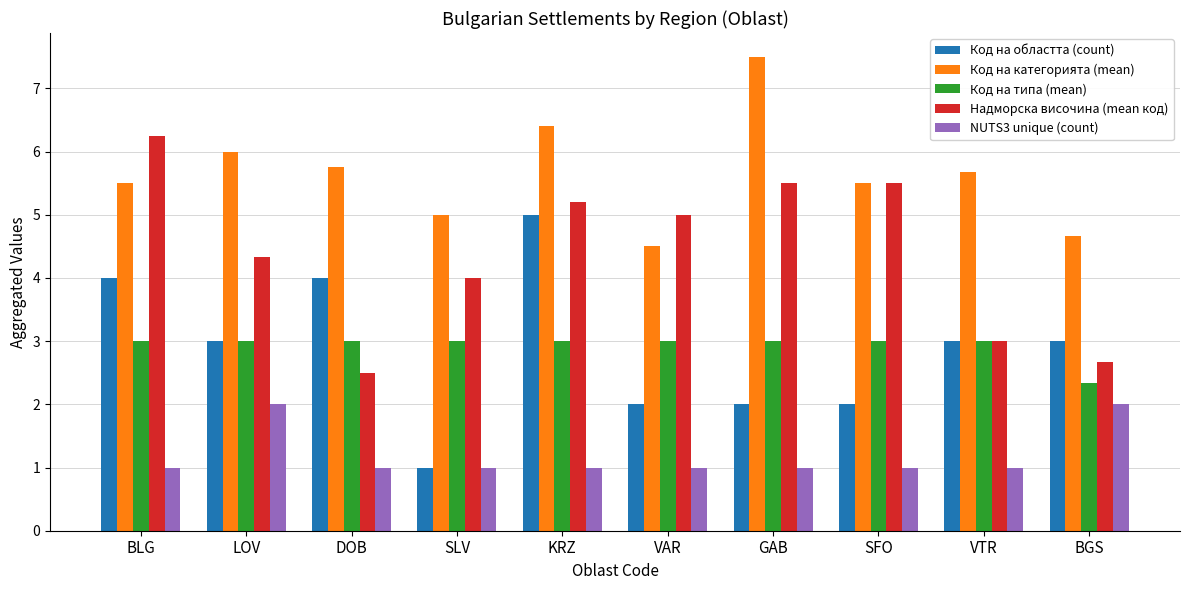

What is the total value across all series at KRZ?

20.6